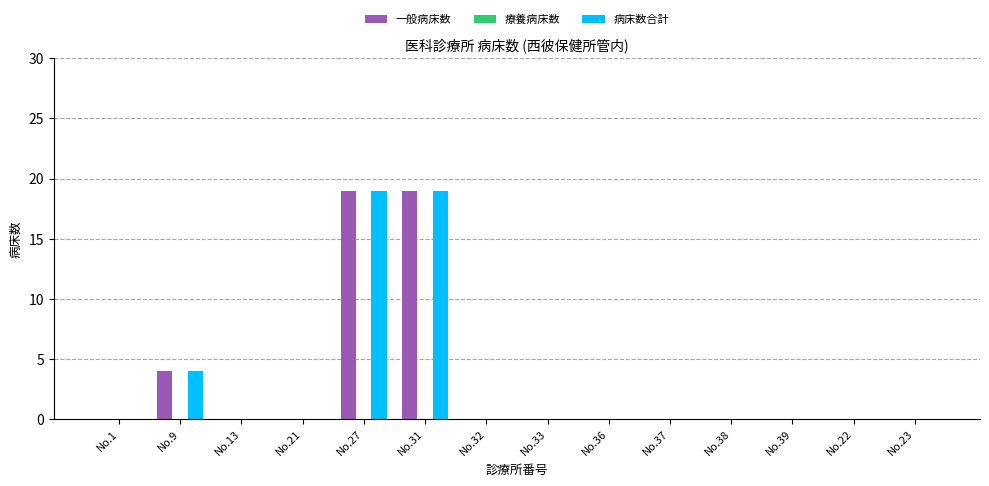

How many data points does each series have?

14